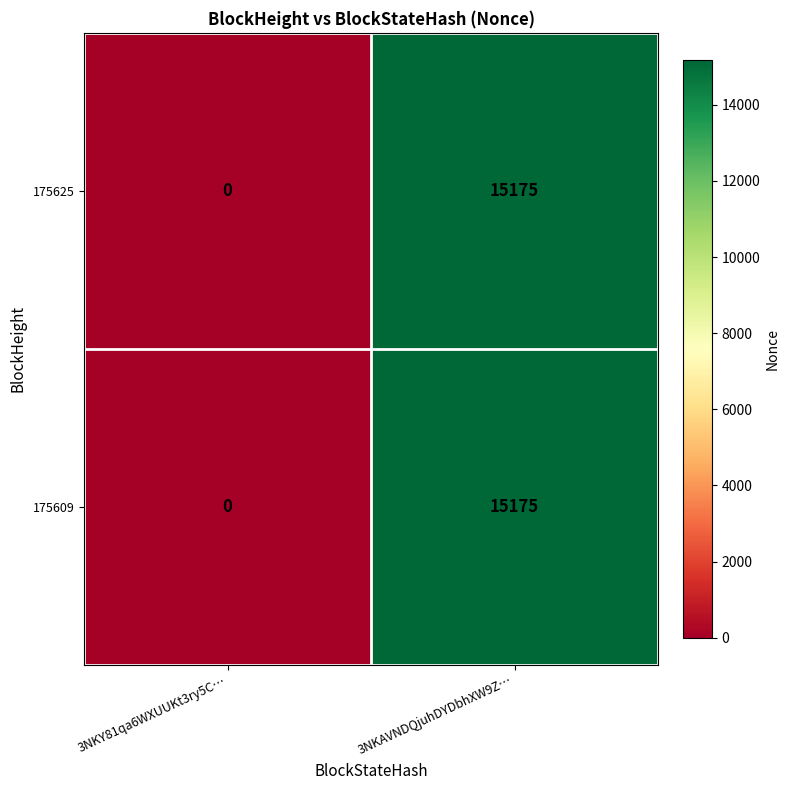

What is the difference between the maximum and minimum values in the 175609 series?

15175